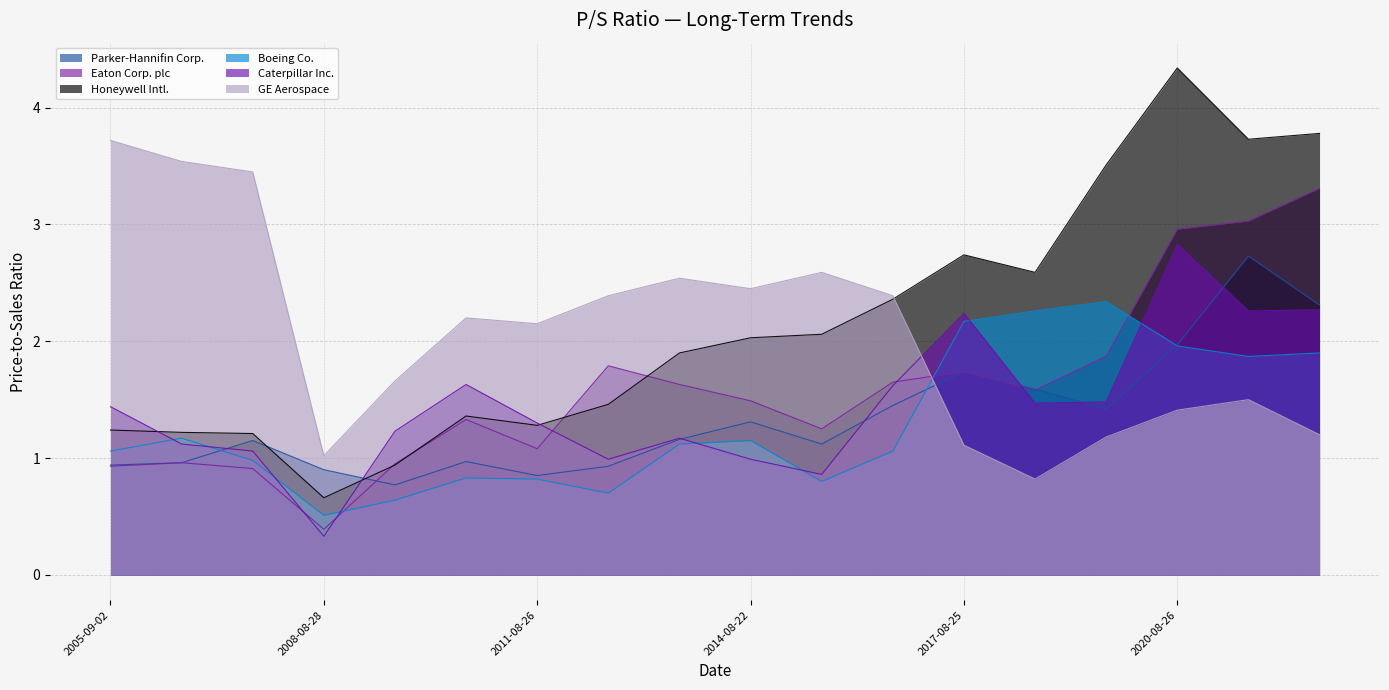

What is the difference between the second highest and second lowest values in the Parker-Hannifin Corp. series?

1.5